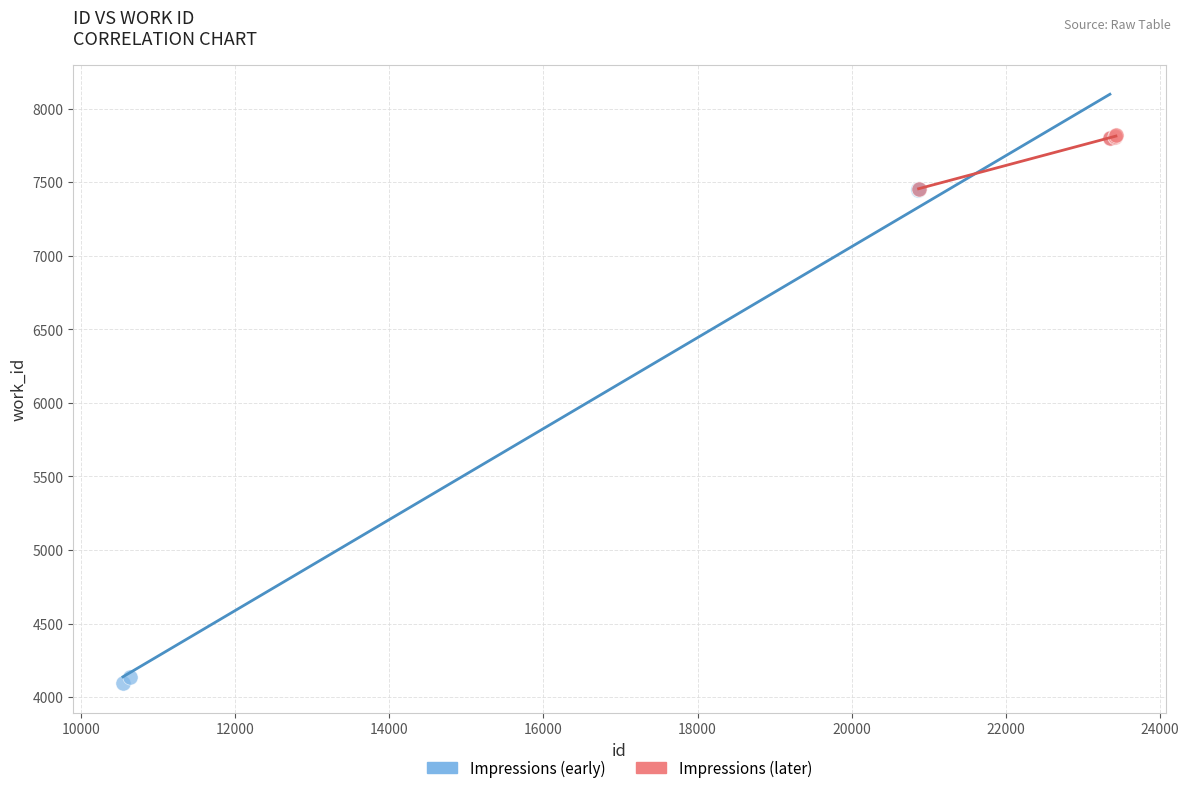

Which series has the largest Y range (max minus min)?

Impressions (early)